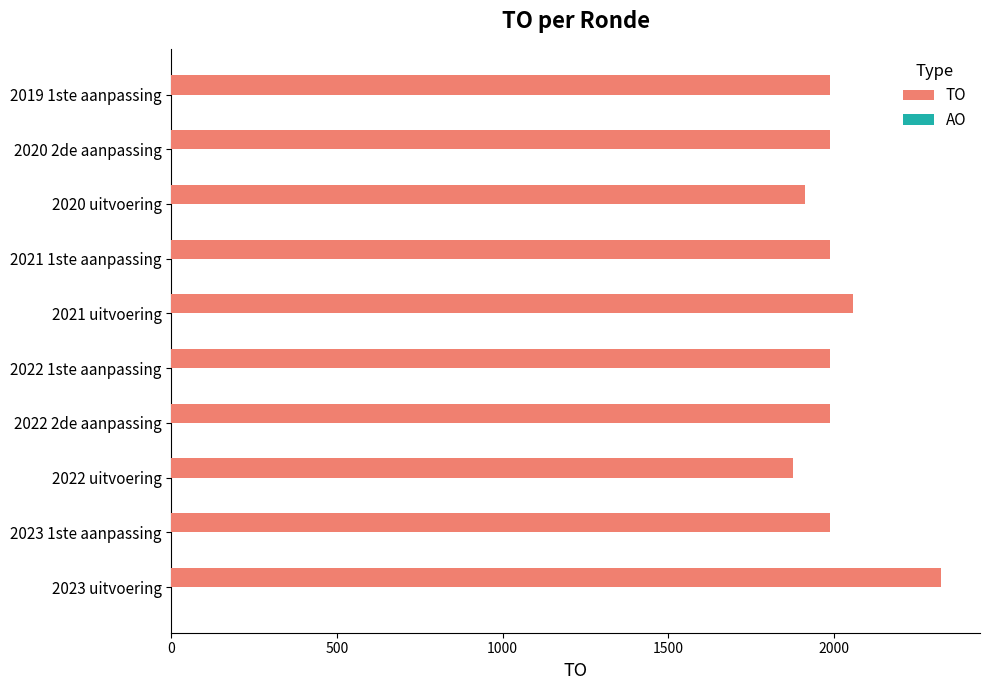

The value at 2021 uitvoering is 2057. True or false?

True